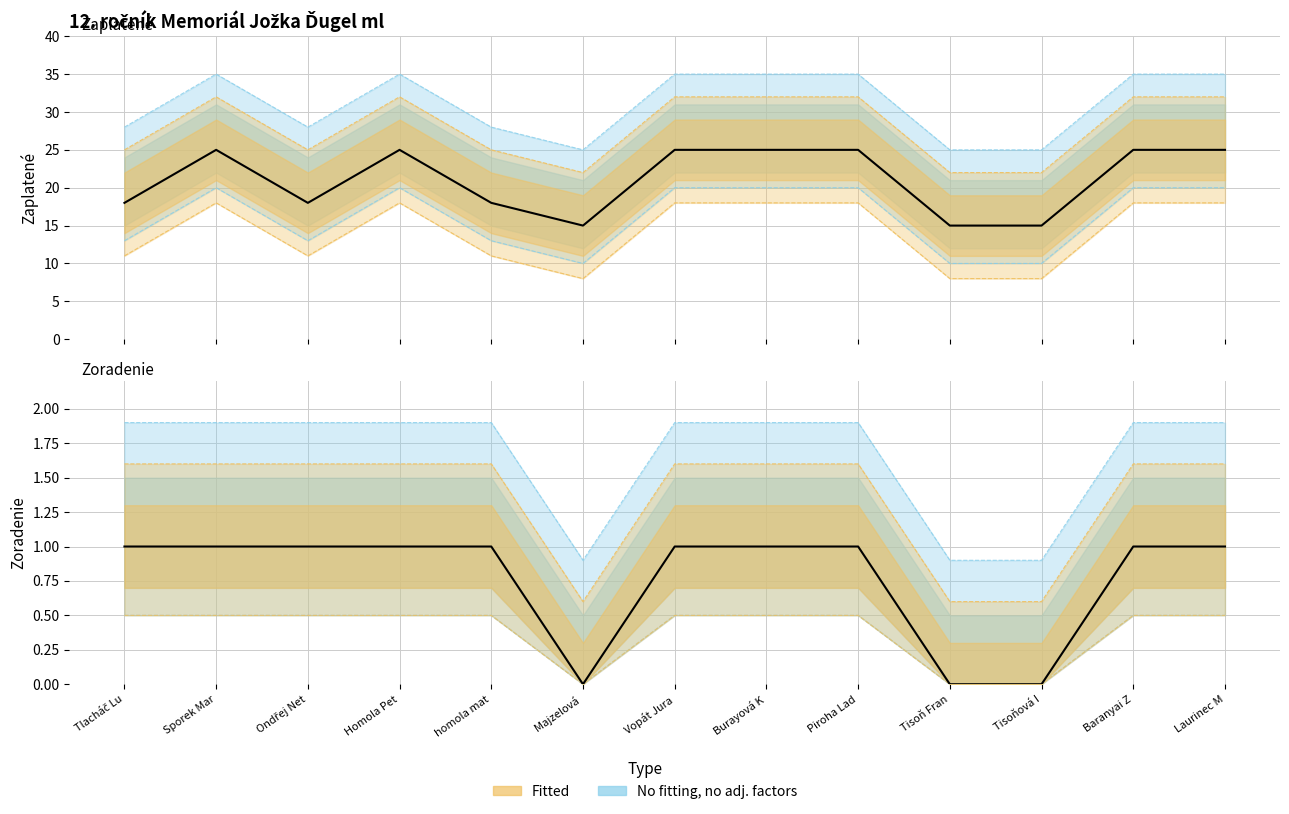

True or false: Zoradenie (col_31) has more than 2 interior local peaks.

False